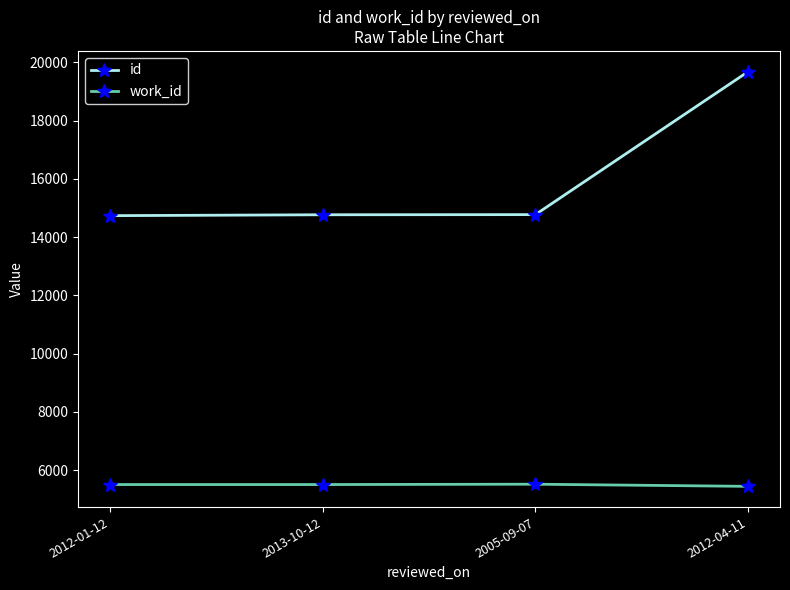

What is the smallest value displayed?

5443